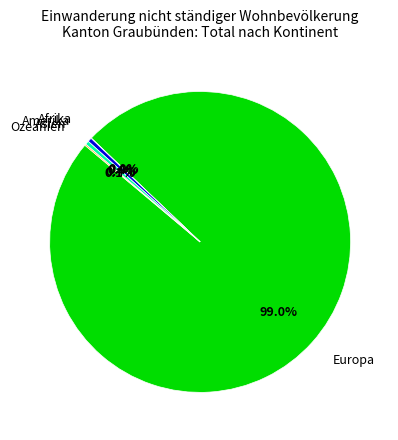

To the nearest percent, what is the average slice percentage?

20%